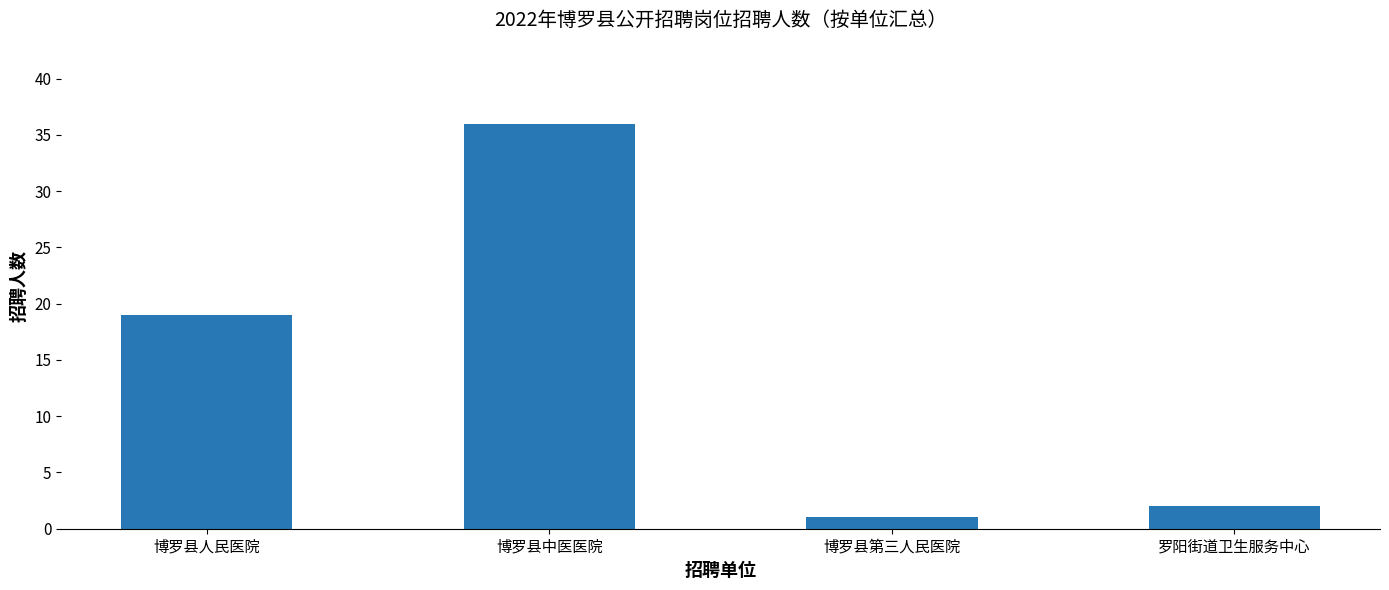

Rank the categories by value from lowest to highest.

博罗县第三人民医院, 罗阳街道卫生服务中心, 博罗县人民医院, 博罗县中医医院